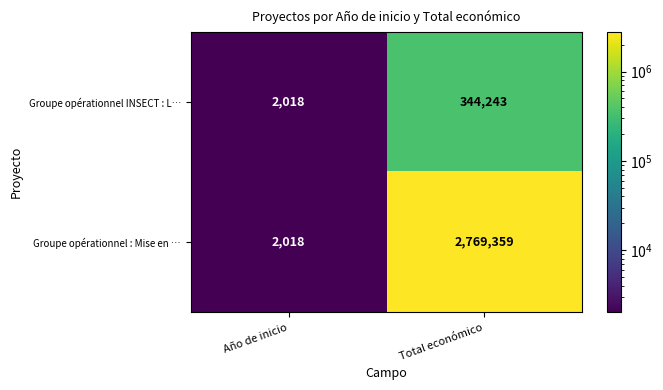

Count the number of categories in the chart.

2